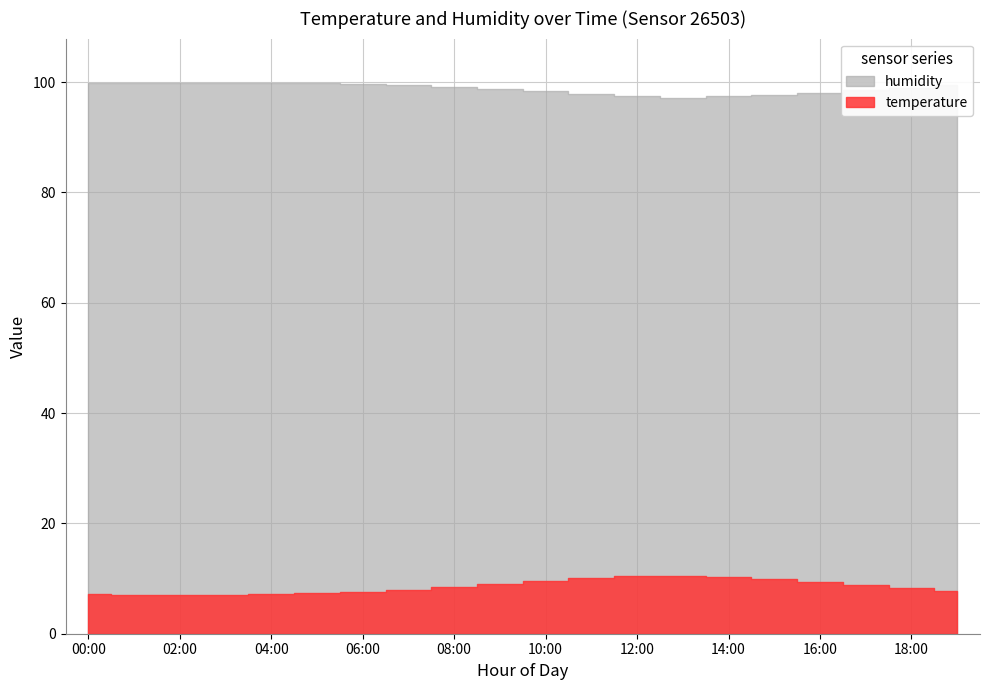

At which category does the chart reach its peak across all series?

00:00